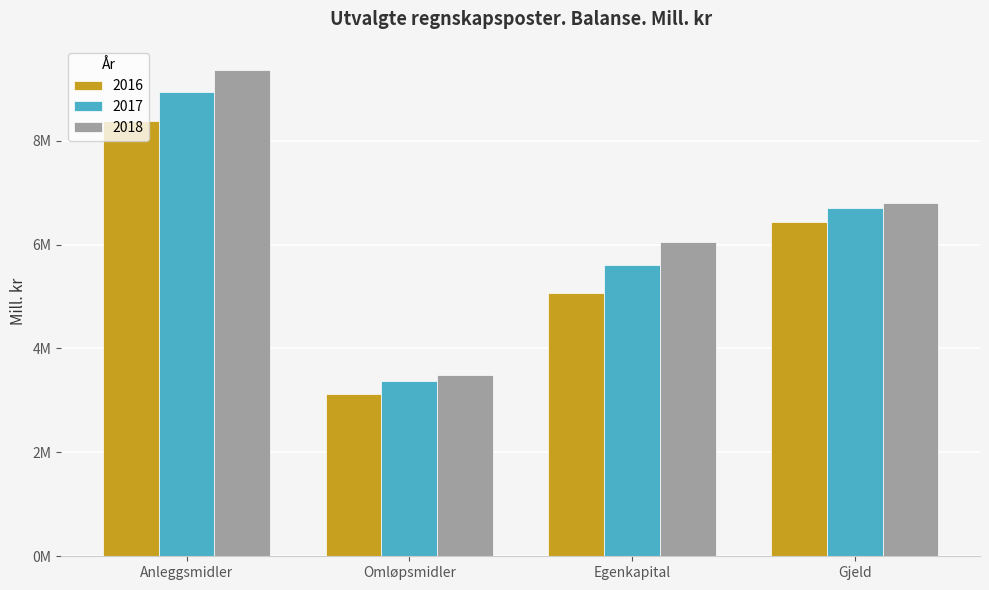

What is the label of the 1st bar from the right?

Gjeld